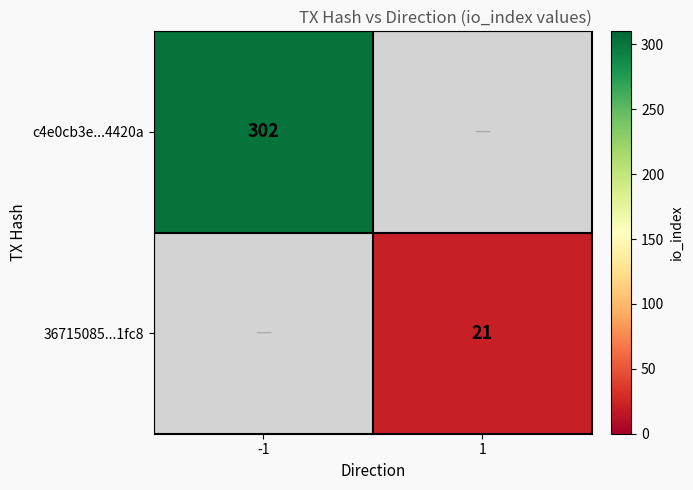

Is the value of c4e0cb3e...4420a at -1 greater than the value of 36715085...1fc8 at 1?

Yes